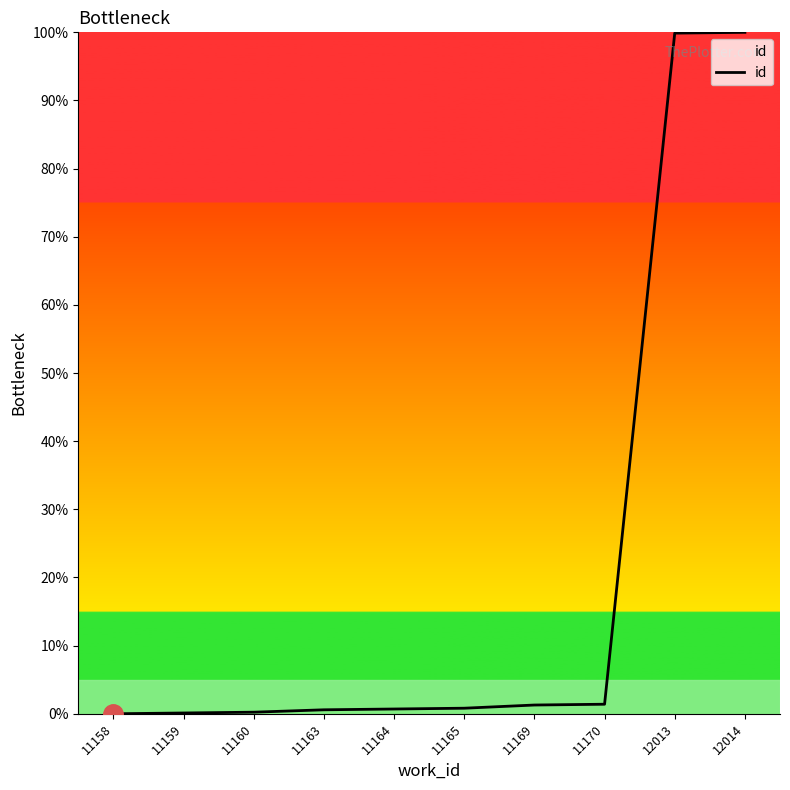

What is the greatest value displayed?

100.0